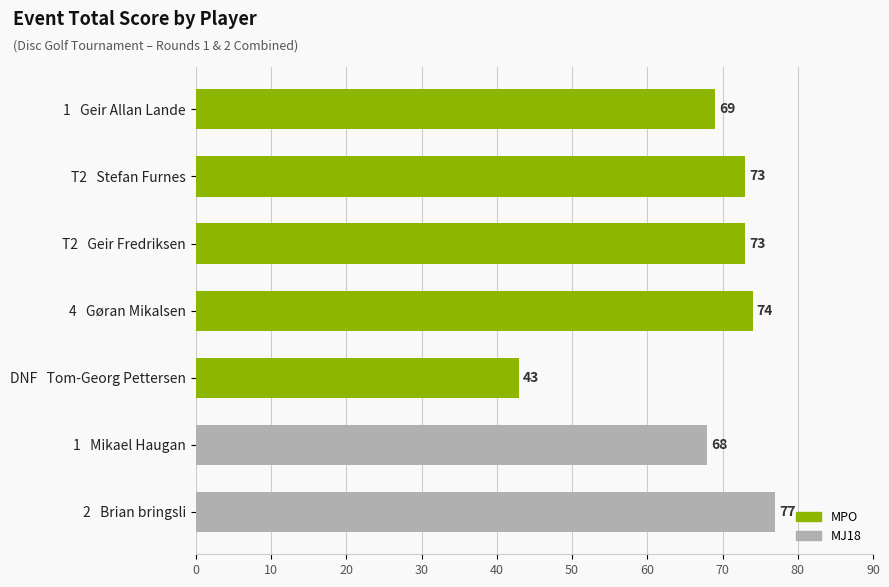

What is the change in value from T2   Geir Fredriksen to 4   Gøran Mikalsen?

+1